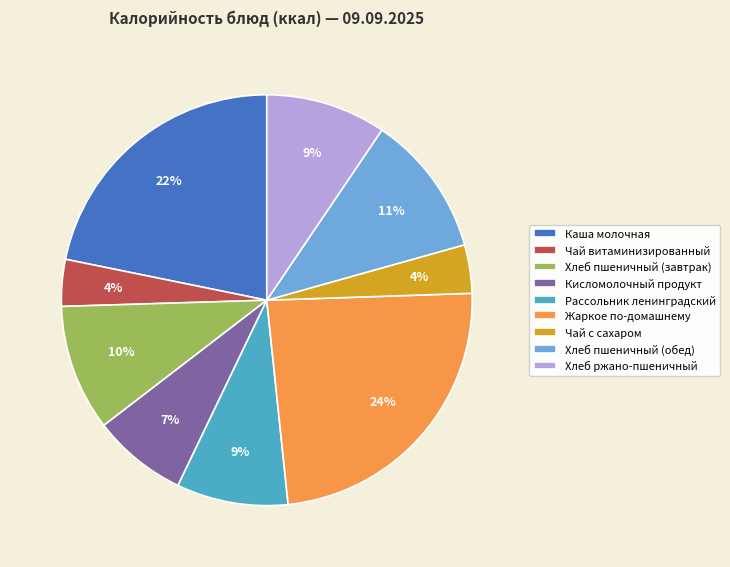

Is there a majority slice in this chart?

No